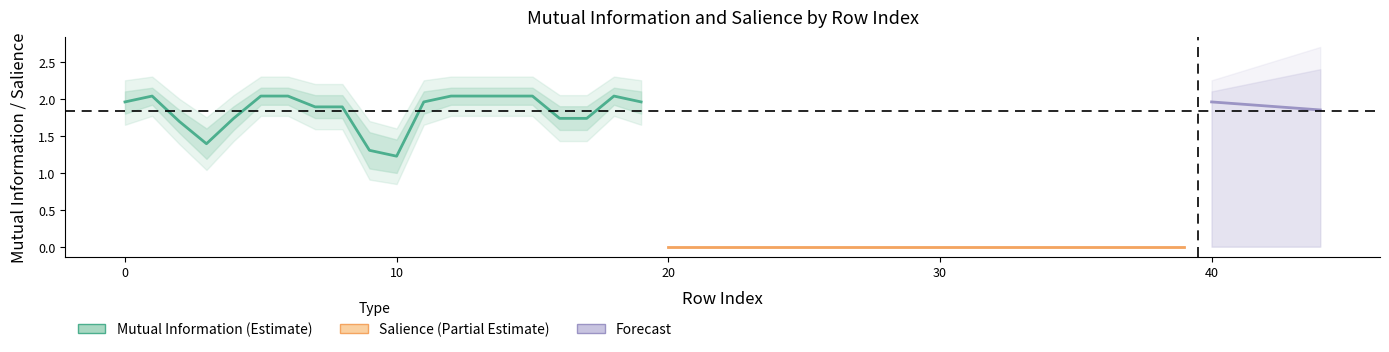

At which category does the chart reach its minimum across all series?

10